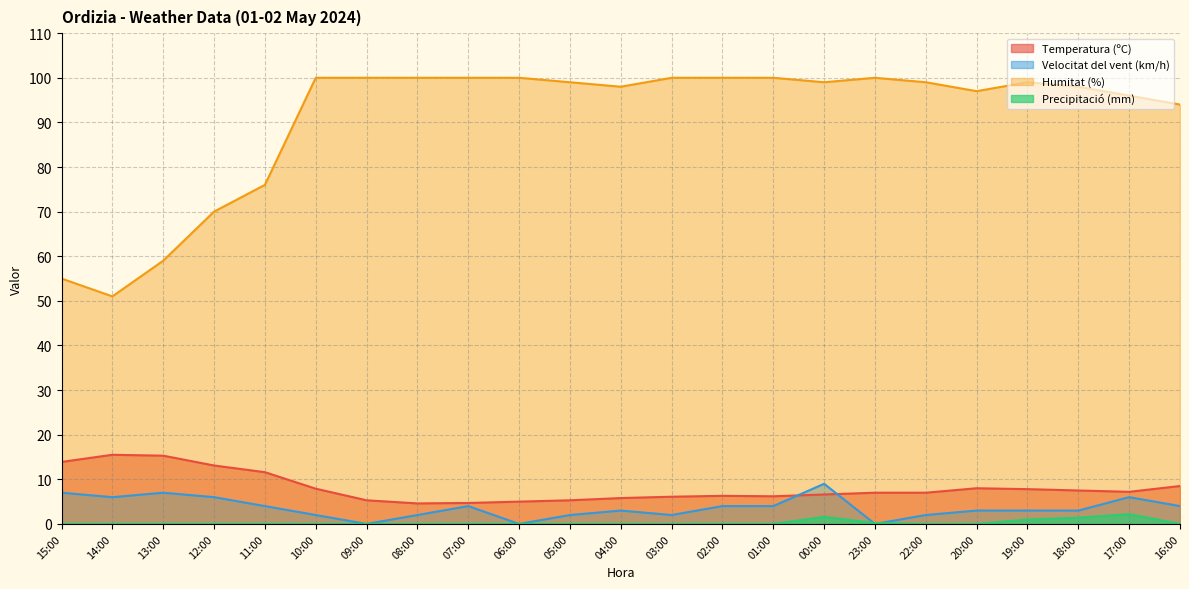

What value does the Velocitat del vent (km/h) series have at 04:00?

3.0